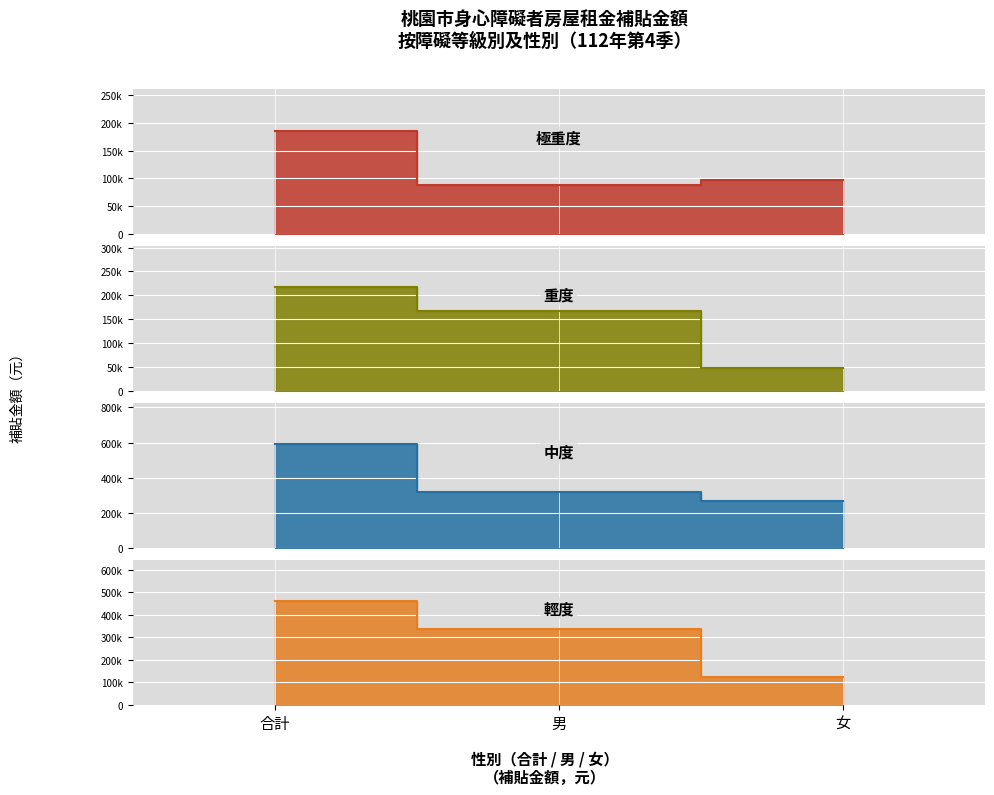

Reading left to right, transcribe all the data shown in this chart.

極重度: 合計=186000	男=88200	女=97800
重度: 合計=216750	男=167800	女=48950
中度: 合計=590000	男=321550	女=268450
輕度: 合計=459700	男=335300	女=124400